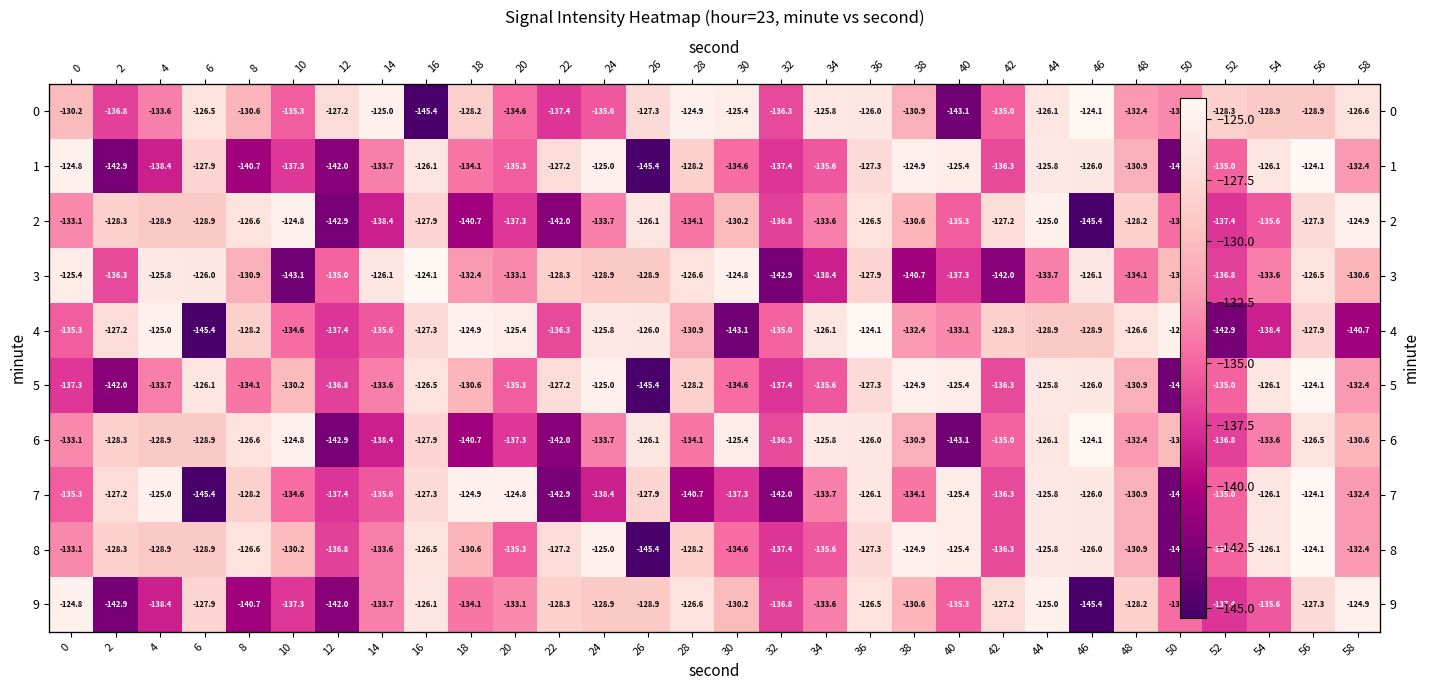

List the labels in order of 7 value, smallest first.

6, 50, 22, 32, 28, 24, 12, 30, 42, 14, 0, 52, 10, 38, 34, 58, 48, 8, 26, 16, 2, 54, 36, 46, 44, 40, 4, 18, 20, 56